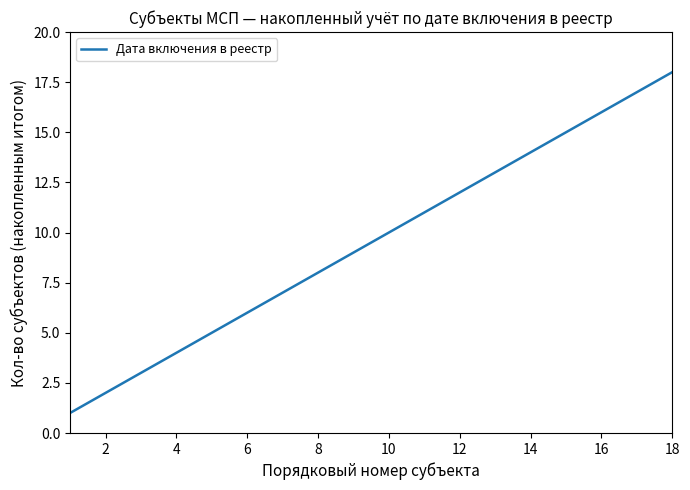

Does the chart have visible grid lines?

No